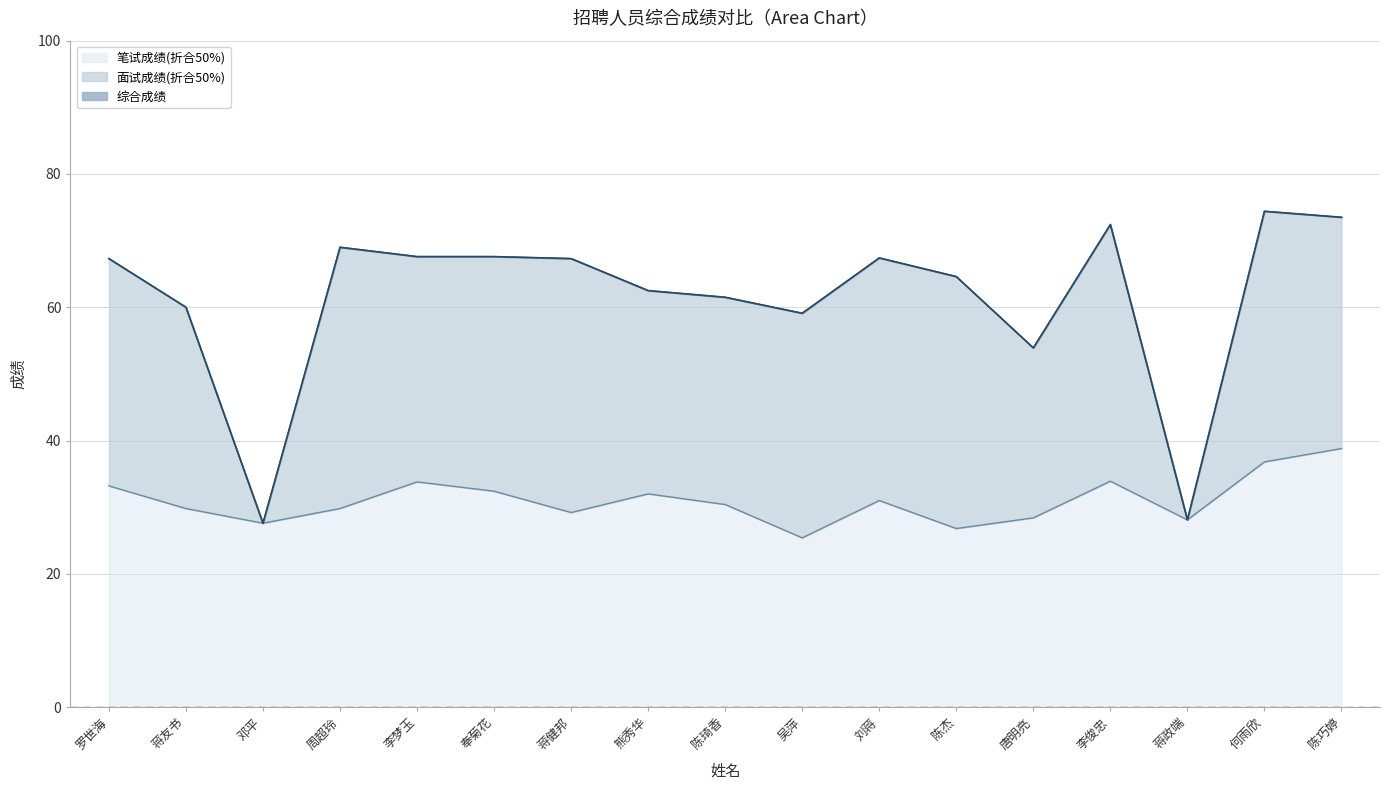

The 笔试成绩(折合50%) series shows 29.8 at 蒋友书. True or false?

True